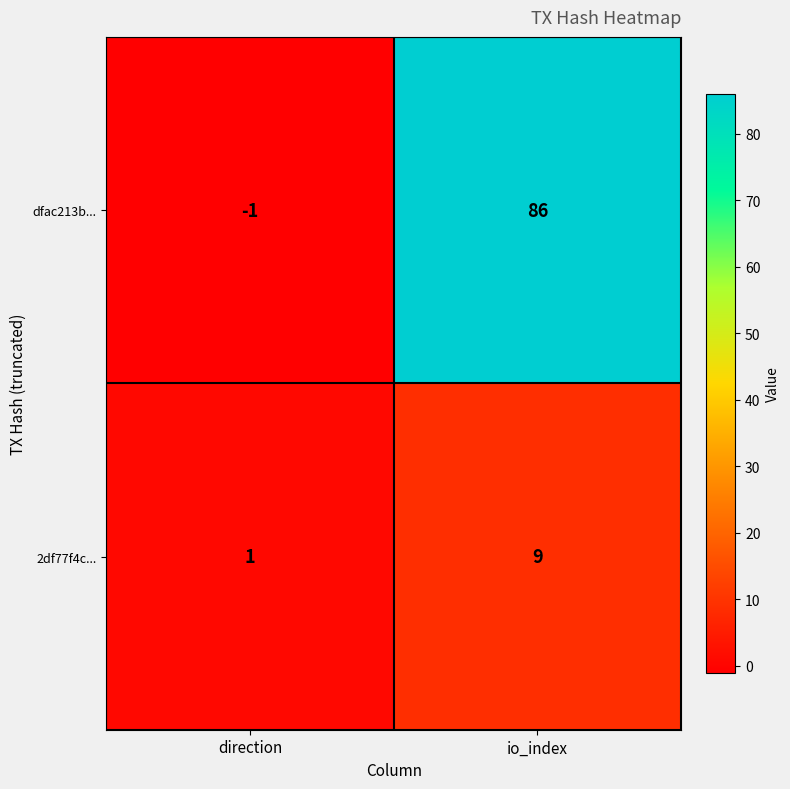

Which series has the largest range (max minus min)?

dfac213b...